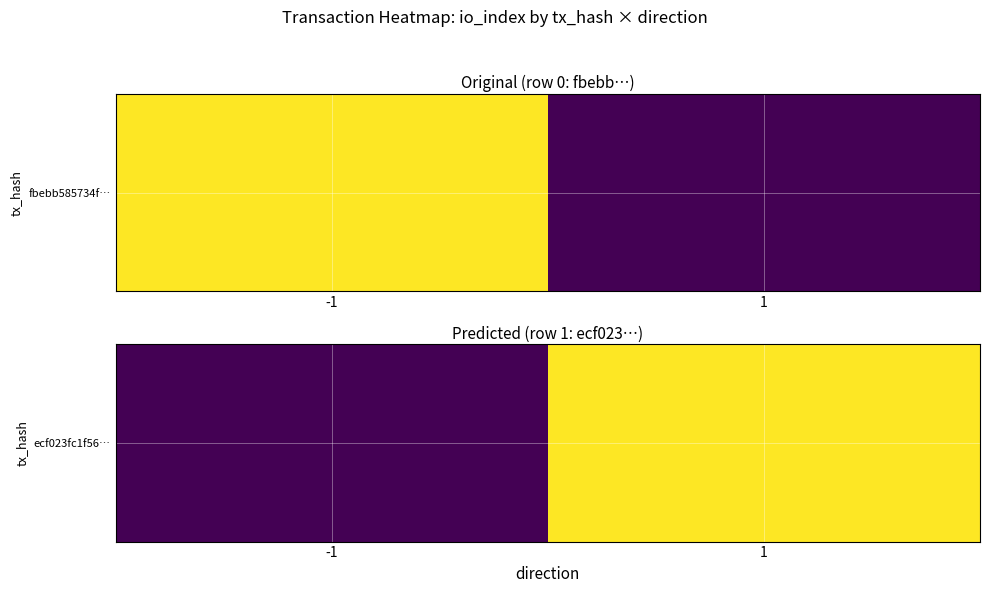

Reading left to right, transcribe all the data shown in this chart.

0	2